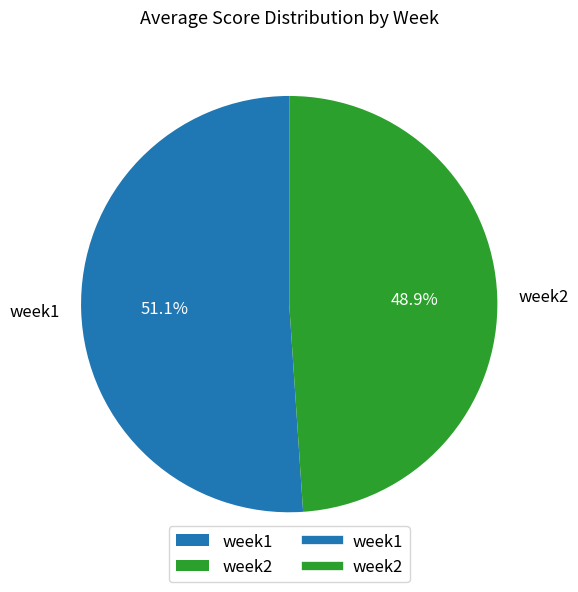

Rank the categories by value from lowest to highest.

week2, week1